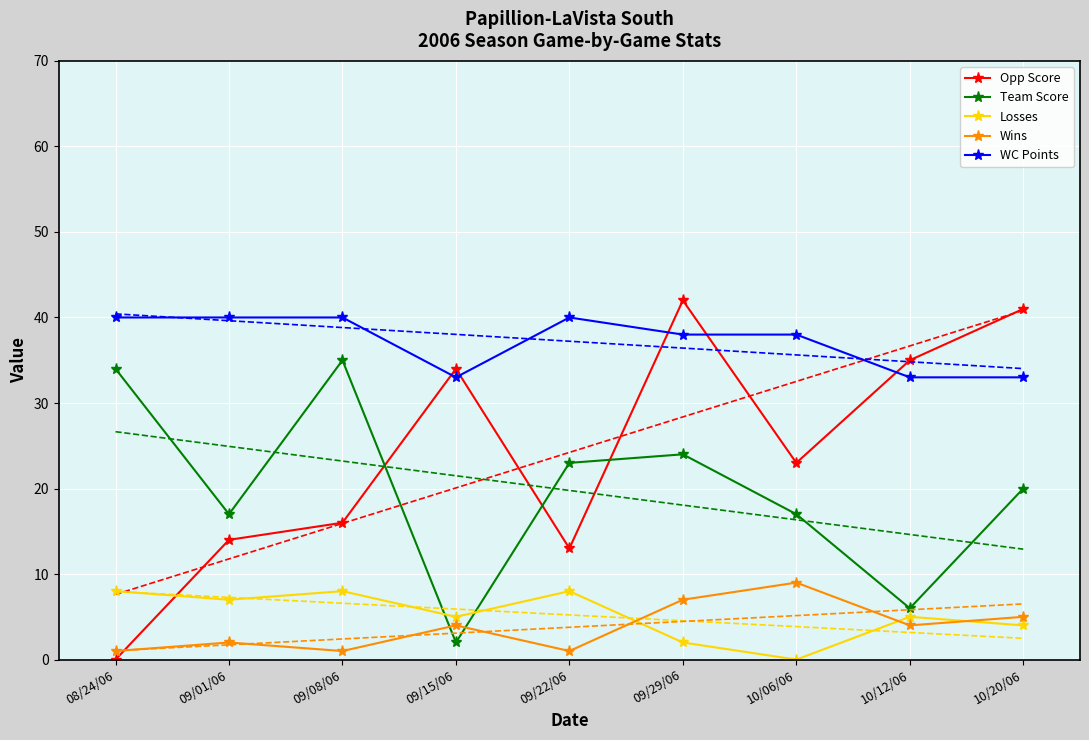

How many data points does each series have?

9